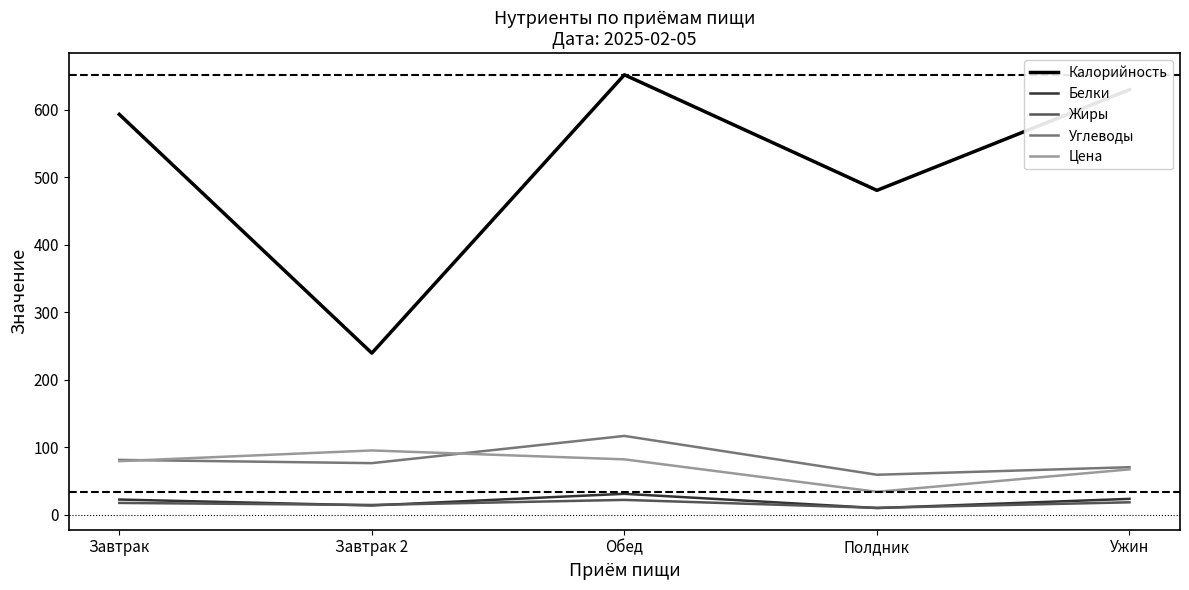

Between Завтрак and Ужин, which series saw the biggest shift?

Калорийность